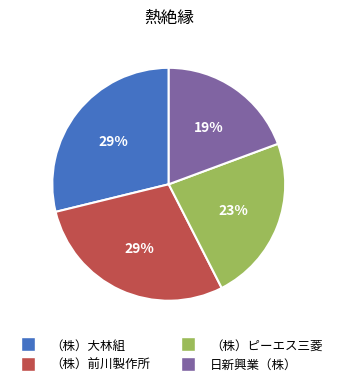

Does any single category account for the majority?

No